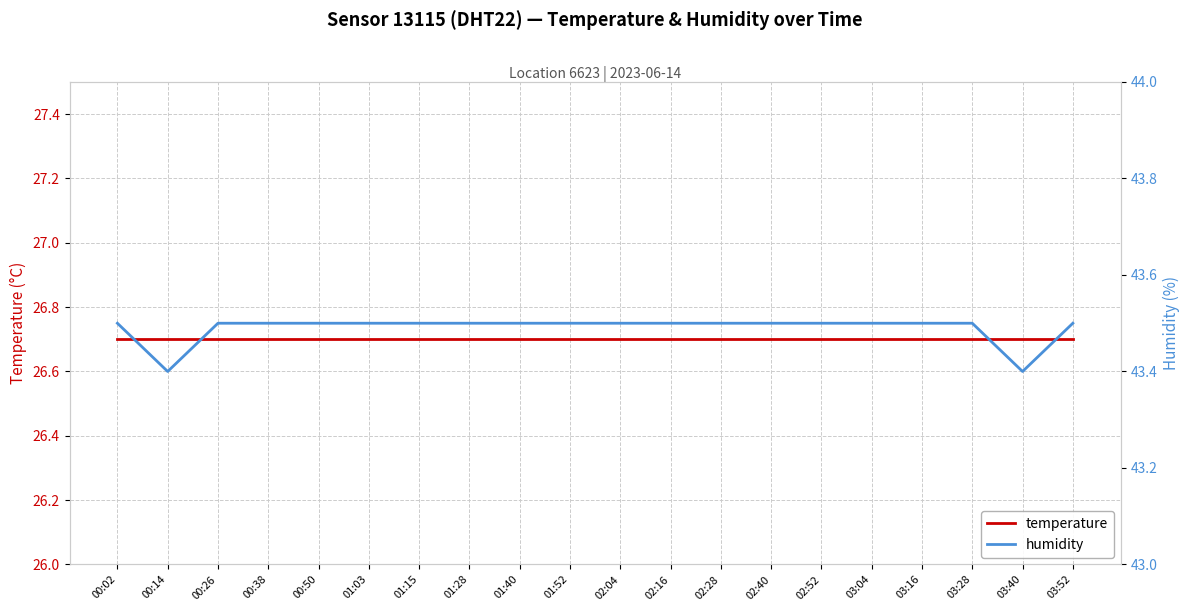

Count the number of categories in the chart.

20